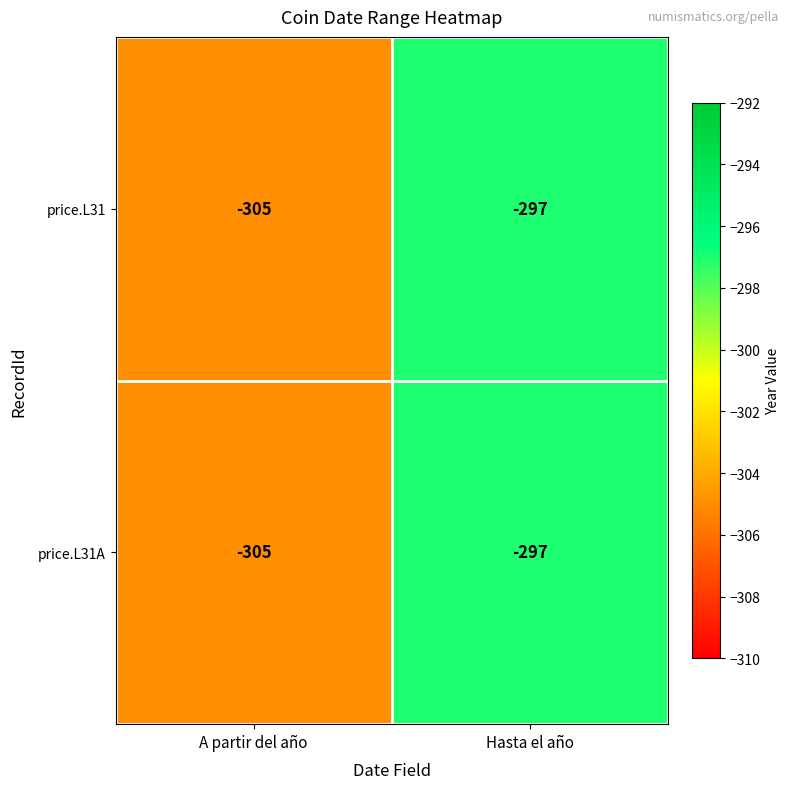

What is the lowest value of the price.L31A series?

-305